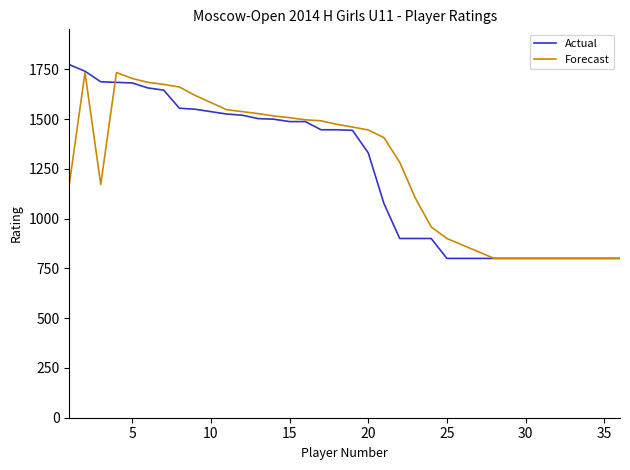

List the series in order of their peak value, lowest first.

Forecast, Actual